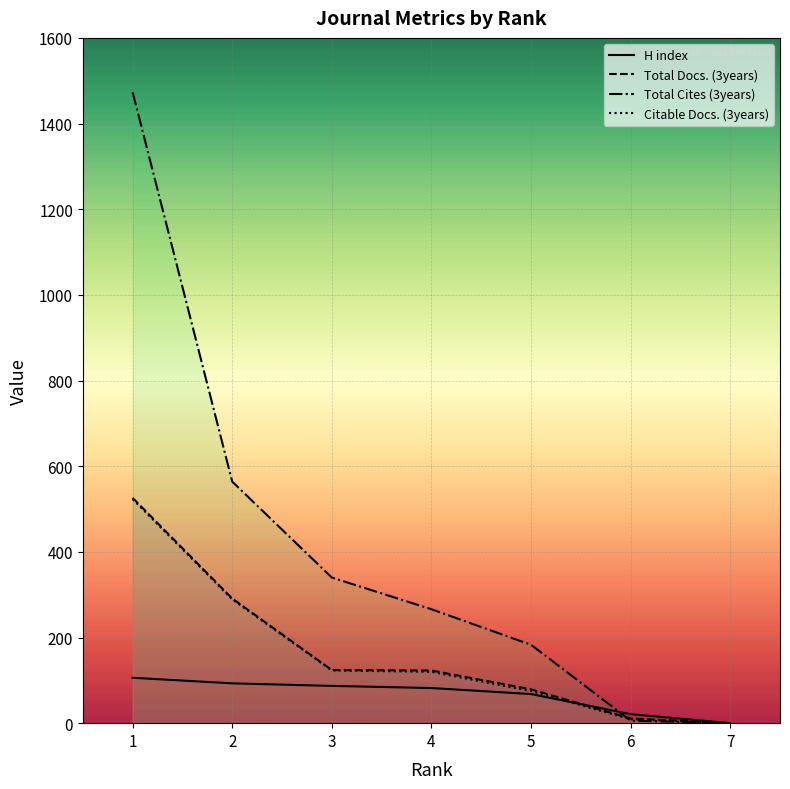

Which series changed the most between 4 and 7?

Total Cites (3years)